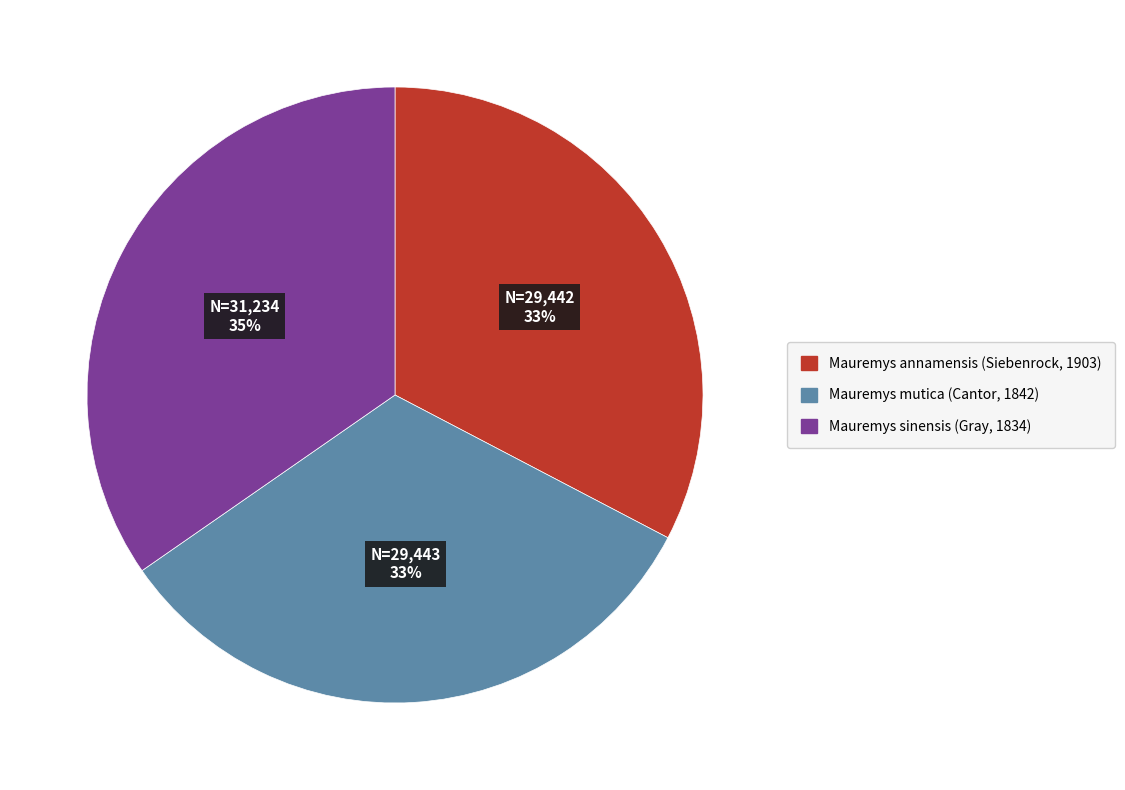

To the nearest percent, what is the difference between the largest and smallest slice percentages?

2%